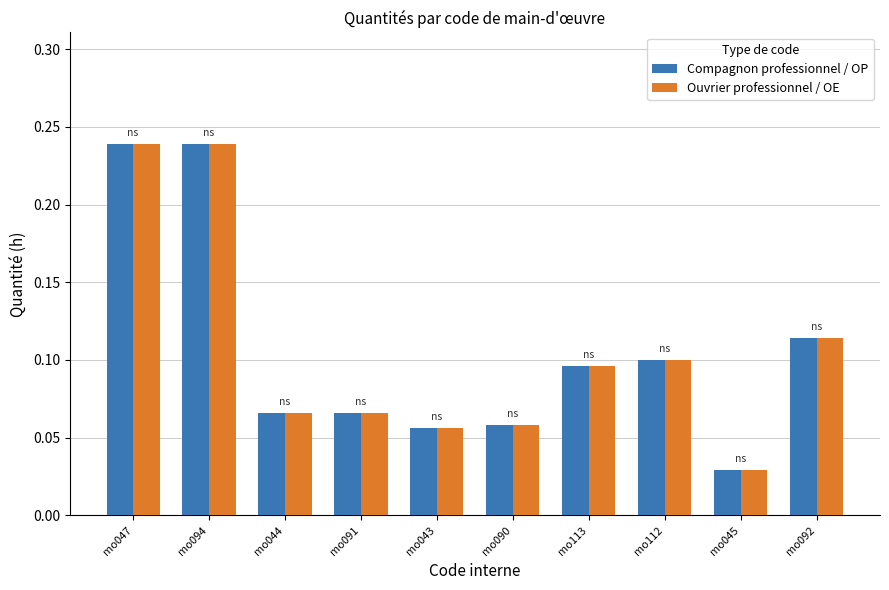

How many Ouvrier professionnel / OE values are between 0 and 1?

10